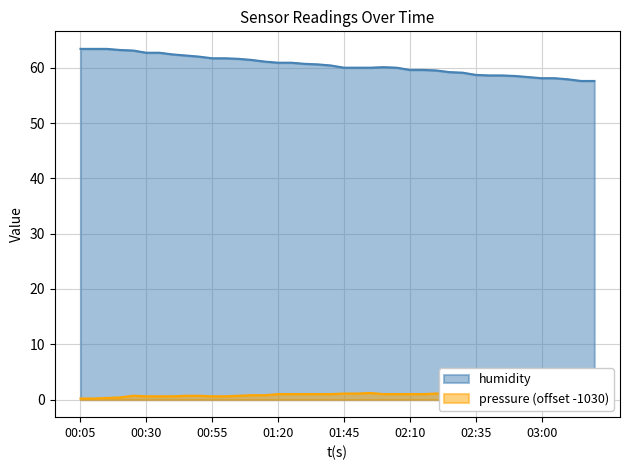

Reading right to left, transcribe all the data shown in this chart.

humidity: 03:19=57.6	03:15=57.6	03:10=57.9	03:04=58.1	03:00=58.1	02:54=58.3	02:49=58.5	02:45=58.6	02:40=58.6	02:35=58.7	02:29=59.1	02:25=59.2	02:20=59.5	02:14=59.6	02:10=59.6	02:04=60.0	01:59=60.1	01:54=60.0	01:50=60.0	01:45=60.0	01:39=60.4	01:35=60.6	01:30=60.7	01:24=60.9	01:20=60.9	01:14=61.1	01:09=61.4	01:04=61.6	01:00=61.7	00:55=61.7	00:49=62.0	00:45=62.2	00:40=62.4	00:34=62.7	00:30=62.7	00:24=63.1	00:19=63.2	00:14=63.4	00:09=63.4	00:05=63.4
pressure: 03:19=1.8	03:15=1.8	03:10=1.6	03:04=1.6	03:00=1.6	02:54=1.5	02:49=1.4	02:45=1.4	02:40=1.4	02:35=1.3	02:29=1.2	02:25=1.1	02:20=1.1	02:14=1.0	02:10=1.0	02:04=1.0	01:59=1.0	01:54=1.2	01:50=1.1	01:45=1.1	01:39=1.0	01:35=1.0	01:30=1.0	01:24=1.0	01:20=1.0	01:14=0.8	01:09=0.8	01:04=0.7	01:00=0.6	00:55=0.6	00:49=0.7	00:45=0.7	00:40=0.6	00:34=0.6	00:30=0.6	00:24=0.7	00:19=0.4	00:14=0.3	00:09=0.2	00:05=0.2